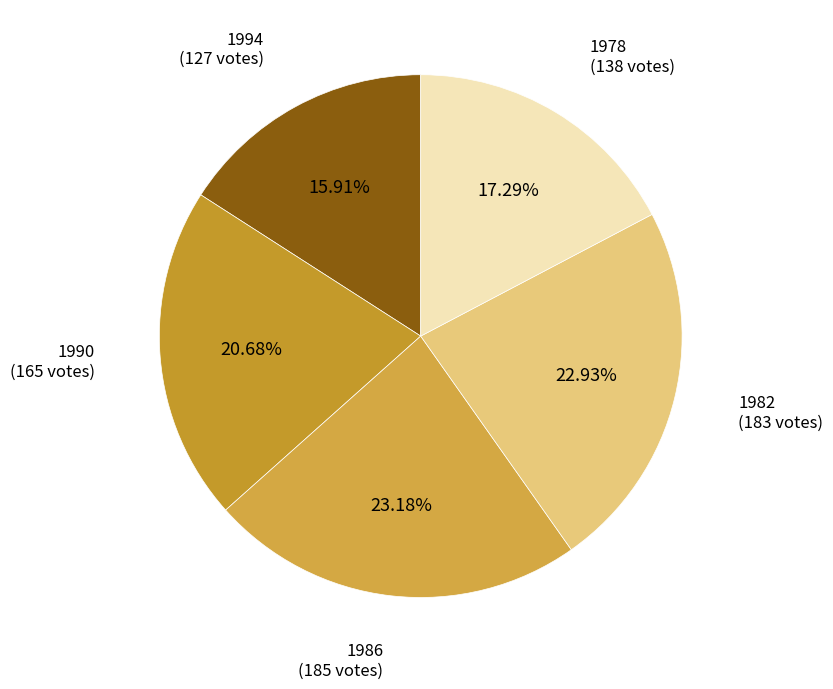

Count the number of slices in the pie.

5